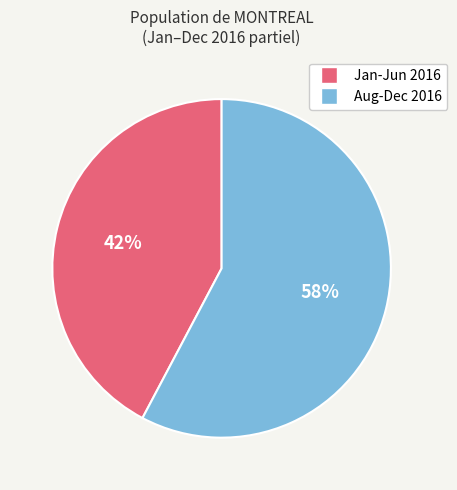

To the nearest percent, what is the average slice percentage?

50%